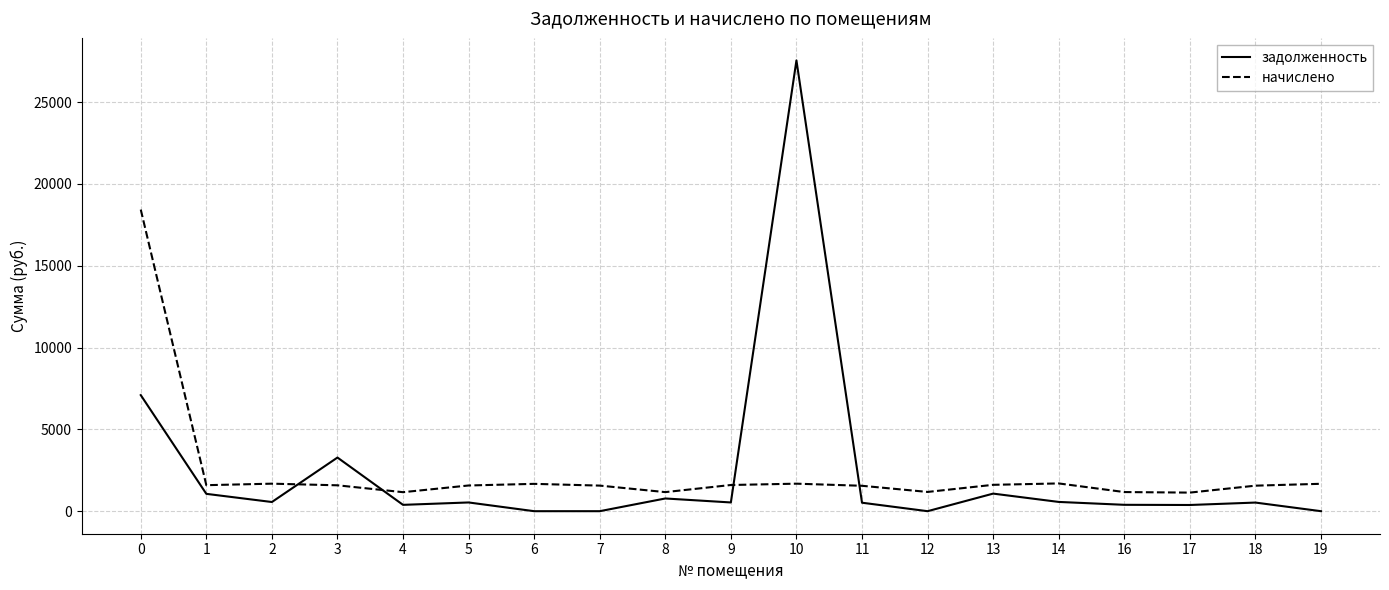

What is the difference between the maximum and minimum values in the начислено series?

17295.7